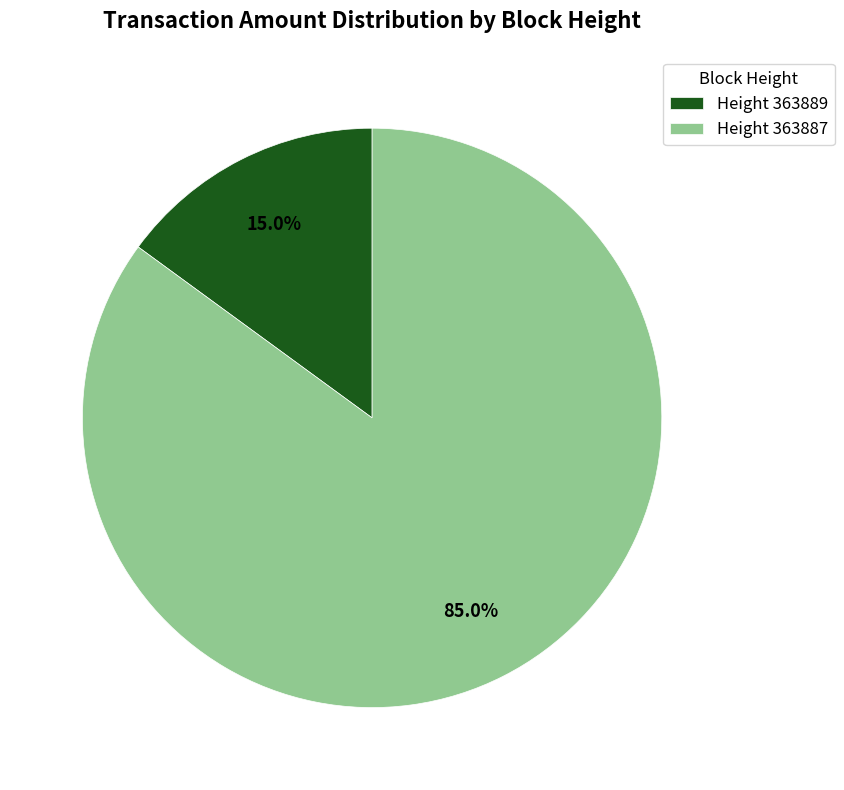

Rank the categories by value from lowest to highest.

Height 363889, Height 363887